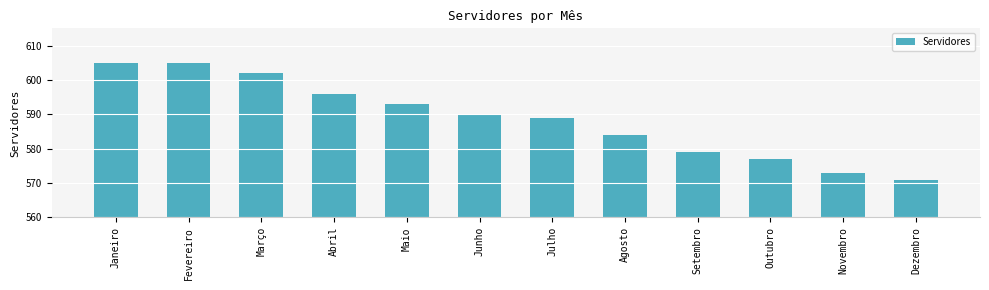

The value at Maio is 881. True or false?

False